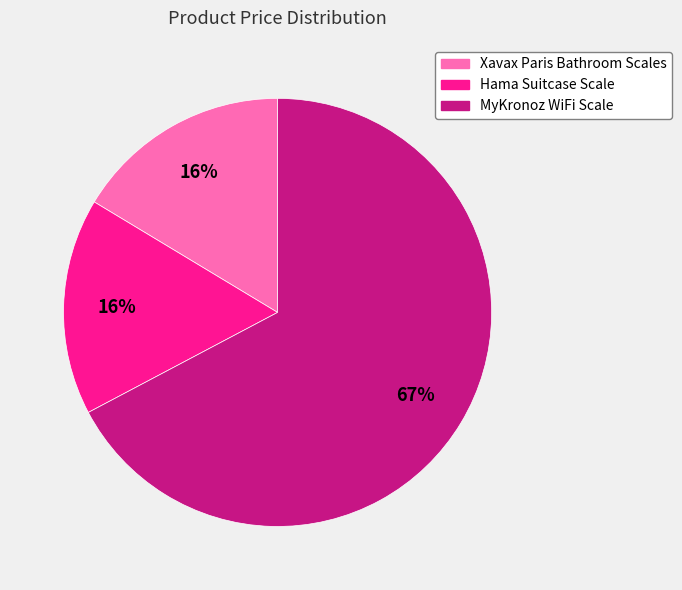

What is the largest slice in the pie chart?

MyKronoz WiFi Scale